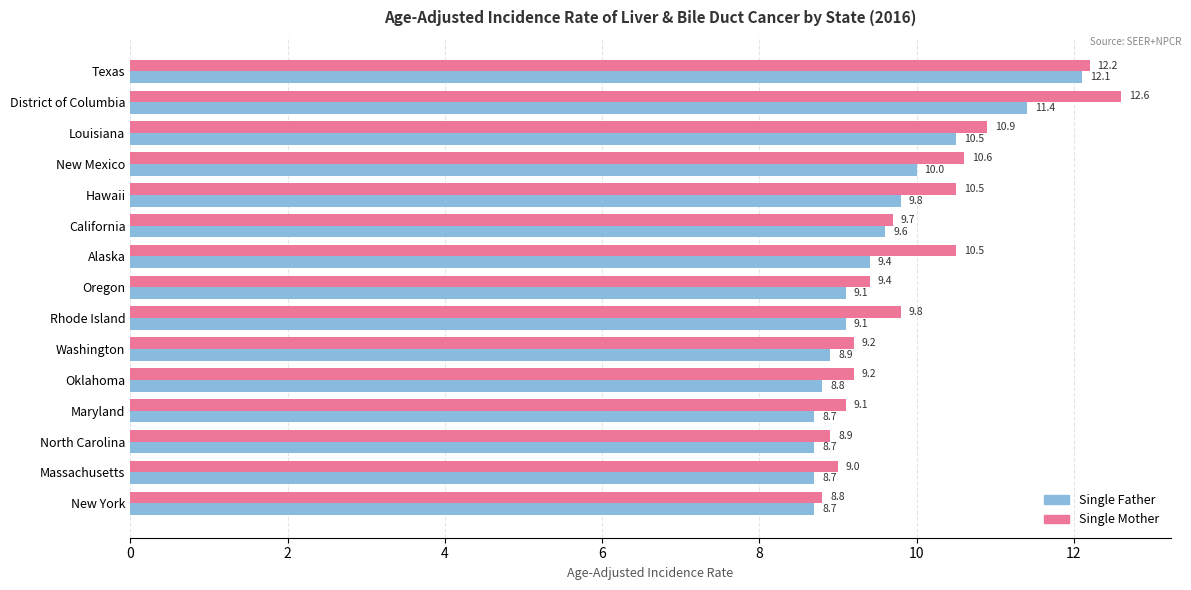

Between Hawaii and Oklahoma, which series saw the biggest shift?

Single Mother